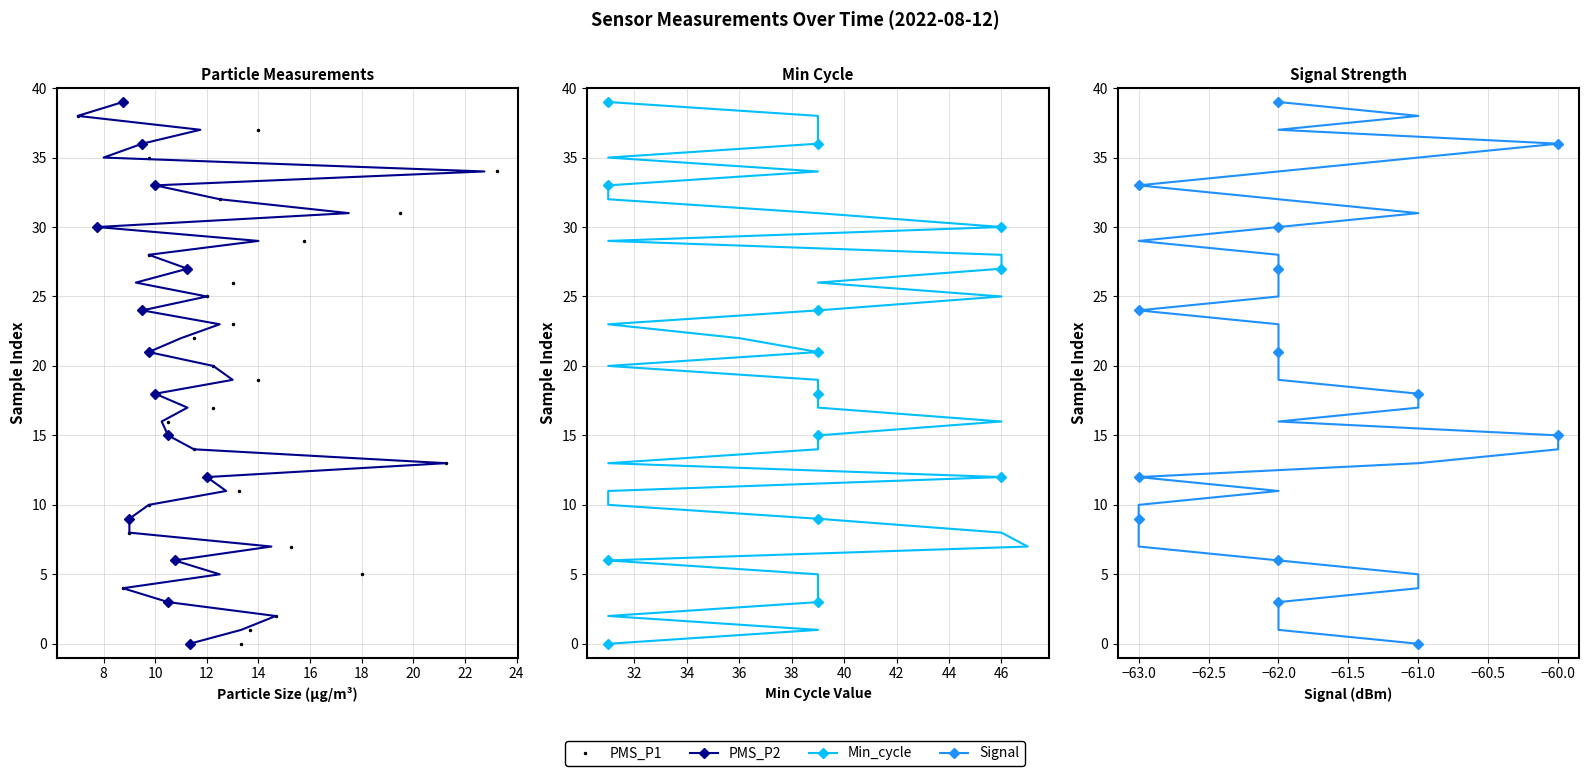

Rank the series by their maximum value, from highest to lowest.

PMS_P1, PMS_P2, Min_cycle, Signal